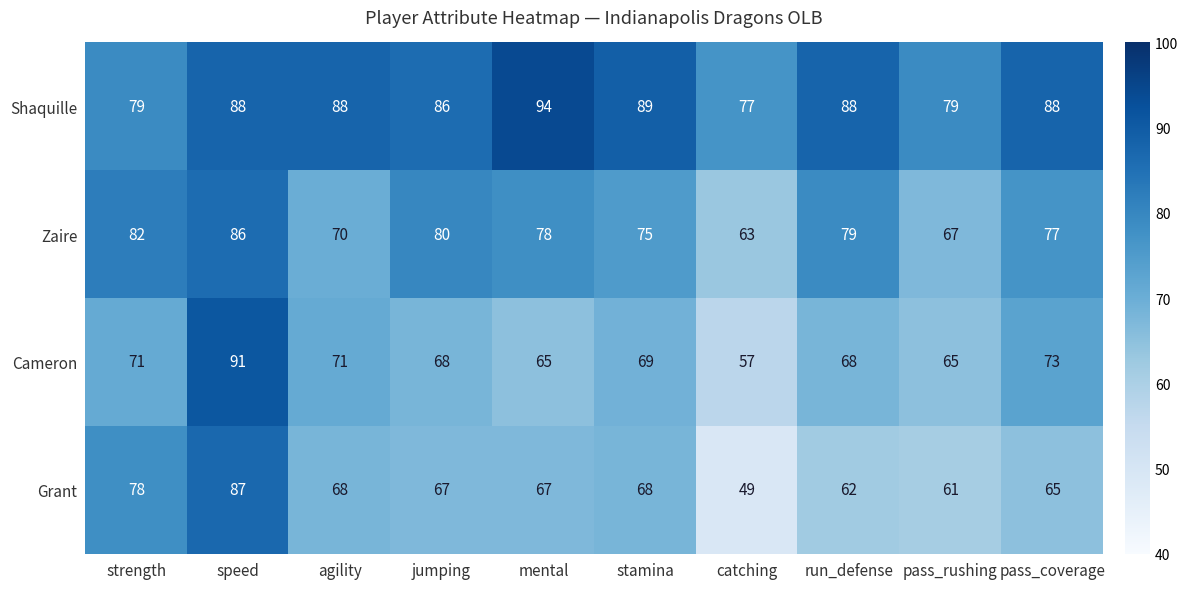

How many values in the Grant series are below 67?

4